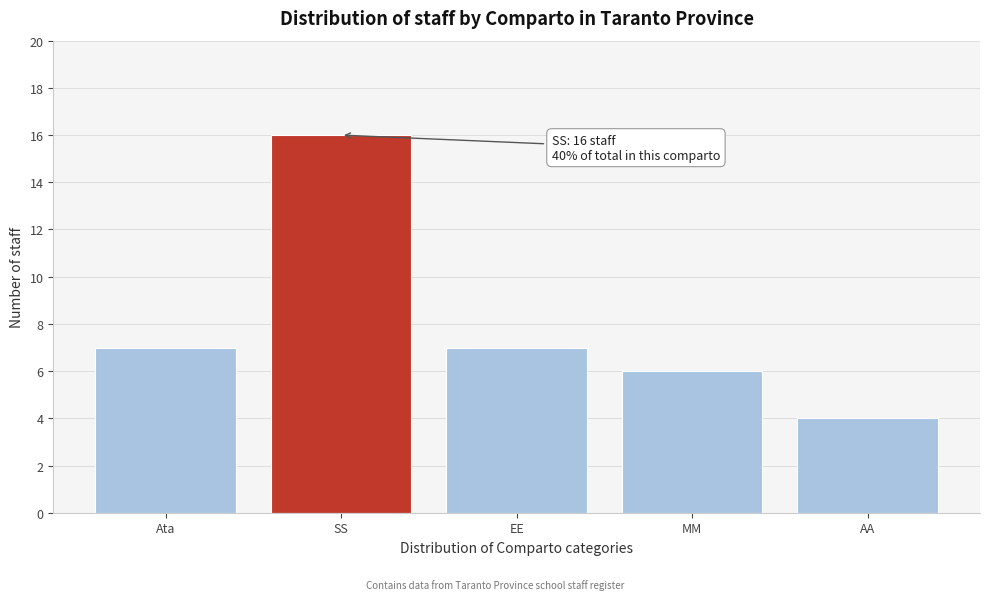

Reading left to right, what are all the values shown in this chart?

7	16	7	6	4